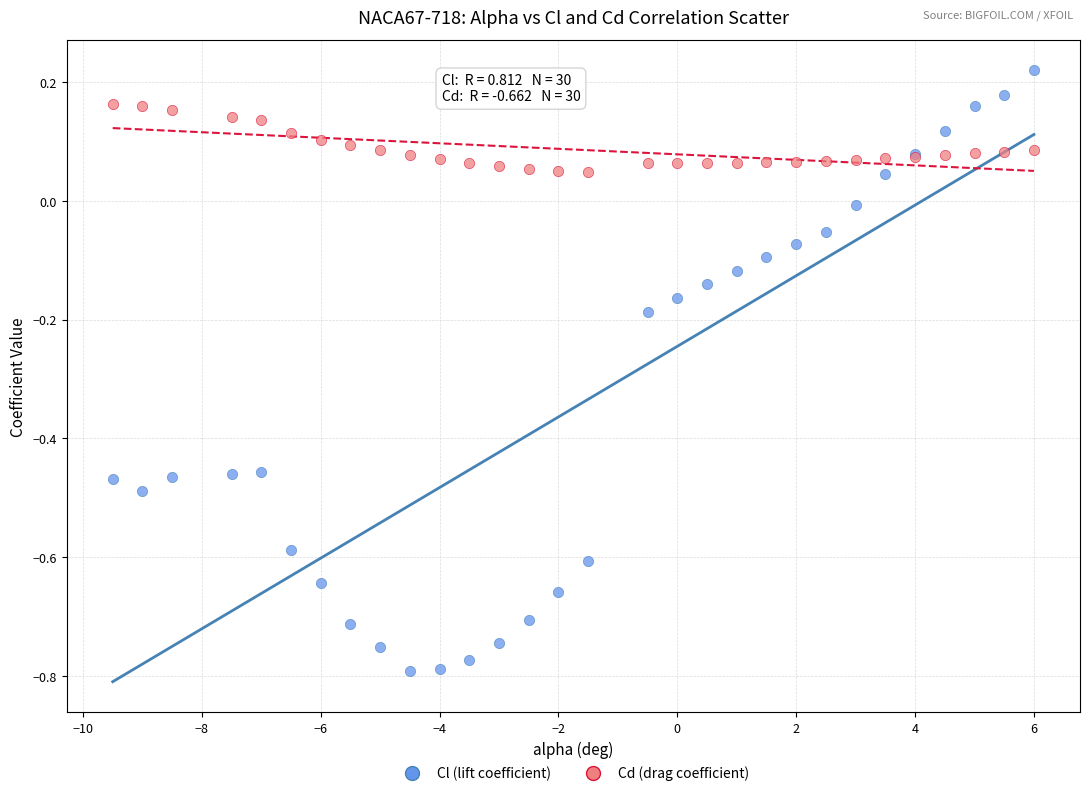

Which series contains the highest Y value?

Cl (lift coefficient)